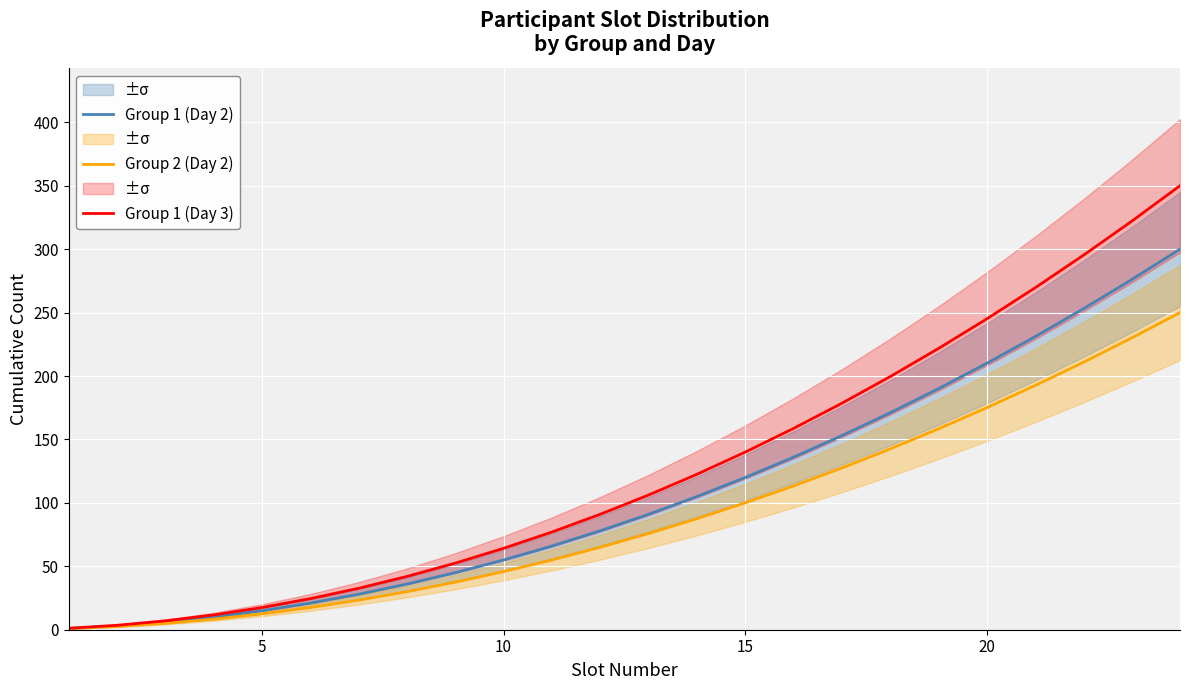

What is the maximum value for Group 1 (Day 3)?

350.0